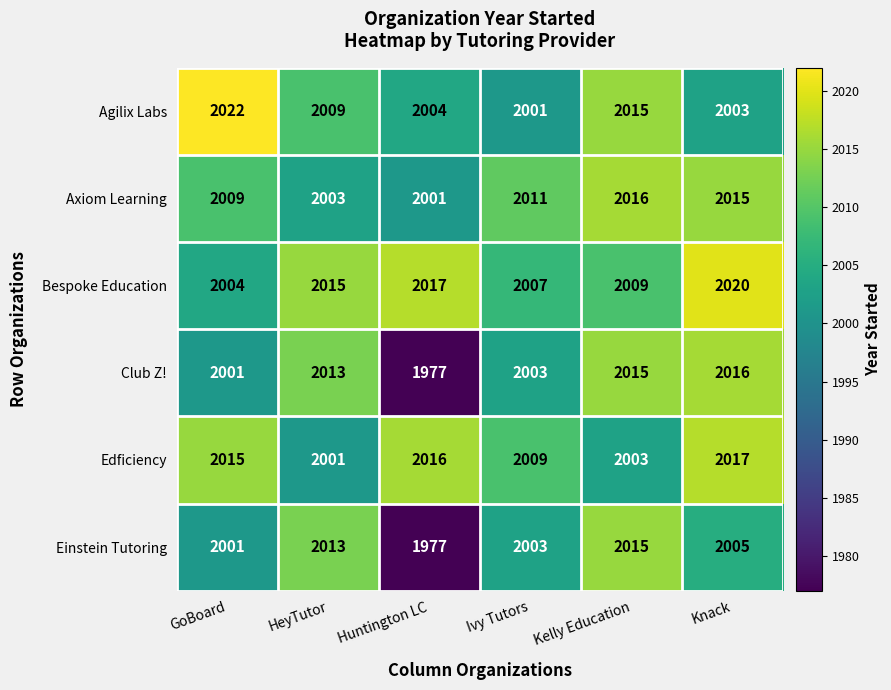

Which series has the widest spread of values?

Club Z!